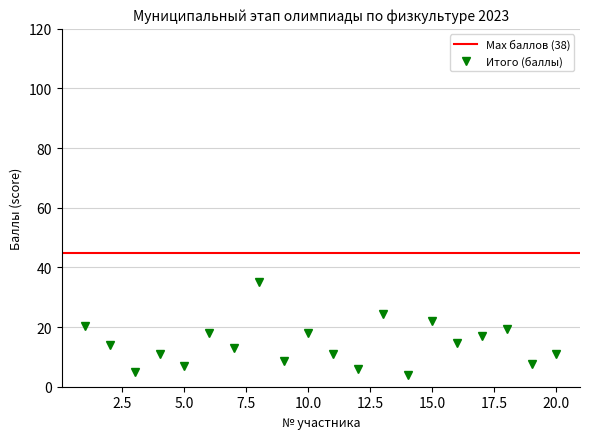

Where is the data nearest to the value 19?

18